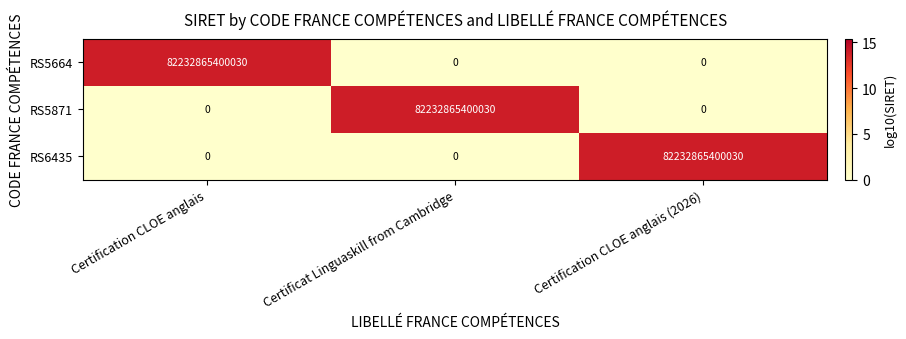

At which label does RS6435 reach its peak?

Certification CLOE anglais (2026)